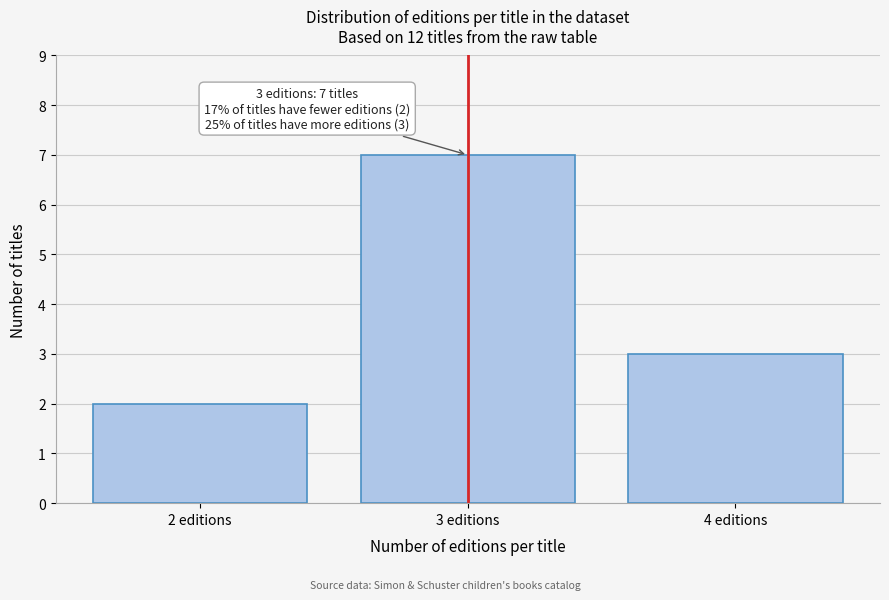

Reading left to right, transcribe all the data shown in this chart.

2 editions=2	3 editions=7	4 editions=3